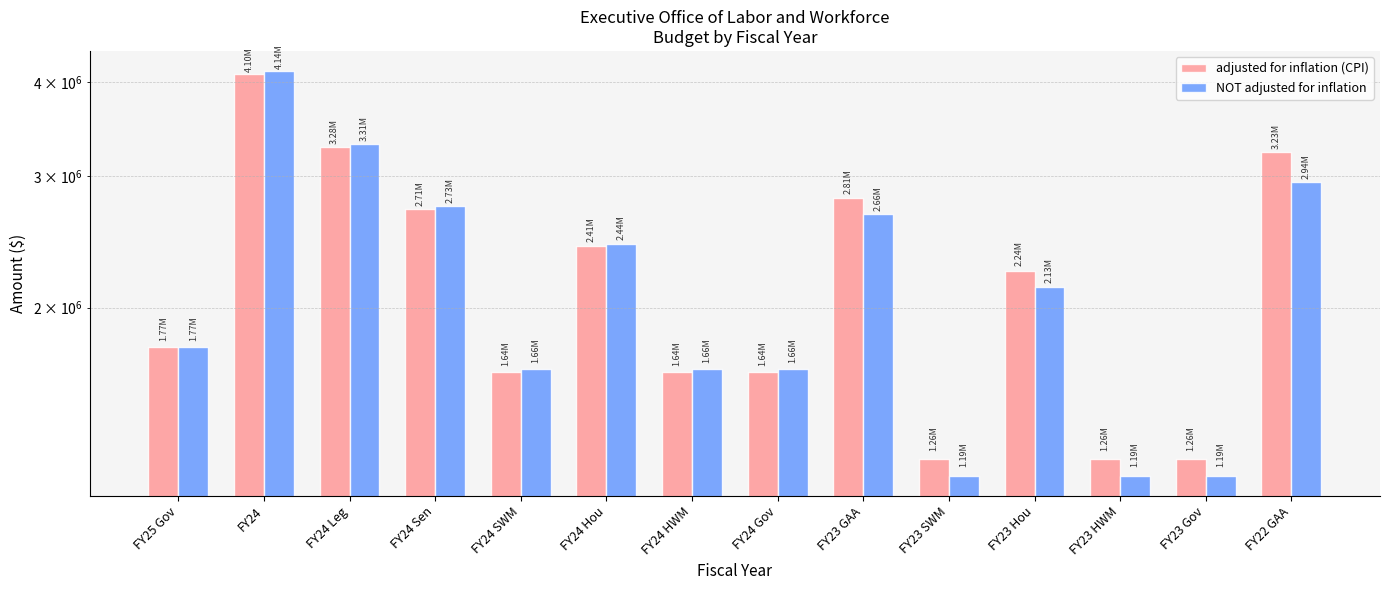

Rank the series by their average value, from lowest to highest.

NOT adjusted for inflation, adjusted for inflation (CPI)